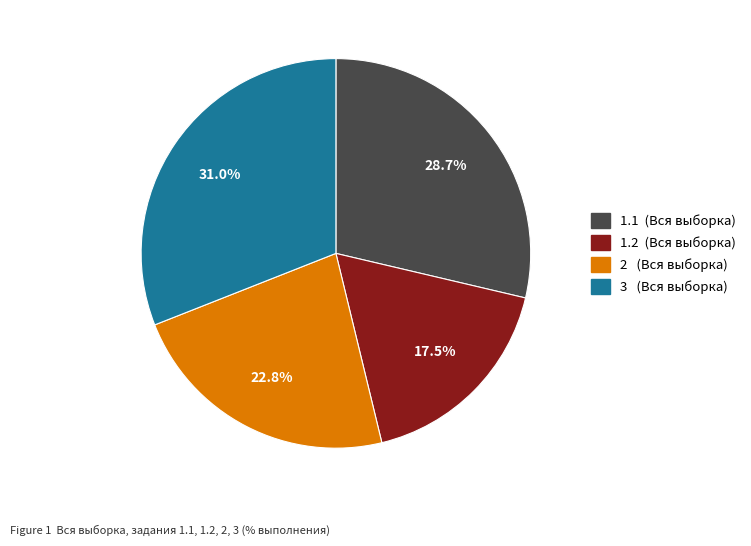

Which category has the smallest portion of the pie?

1.2